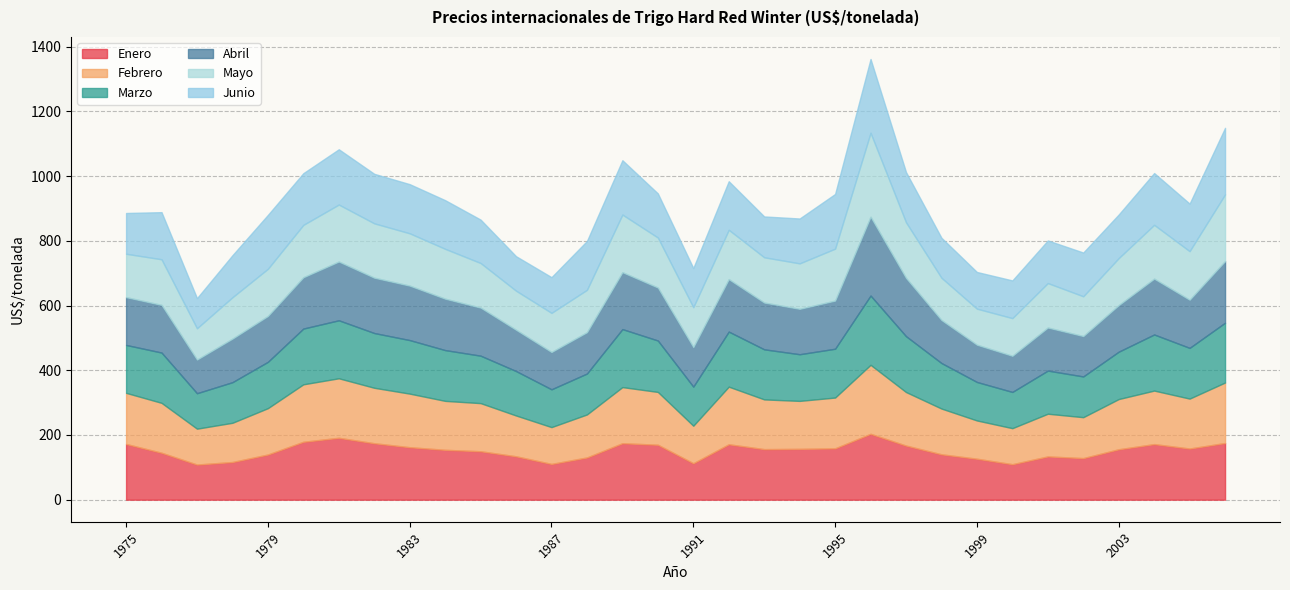

At which category is the sum across all series the highest?

1996